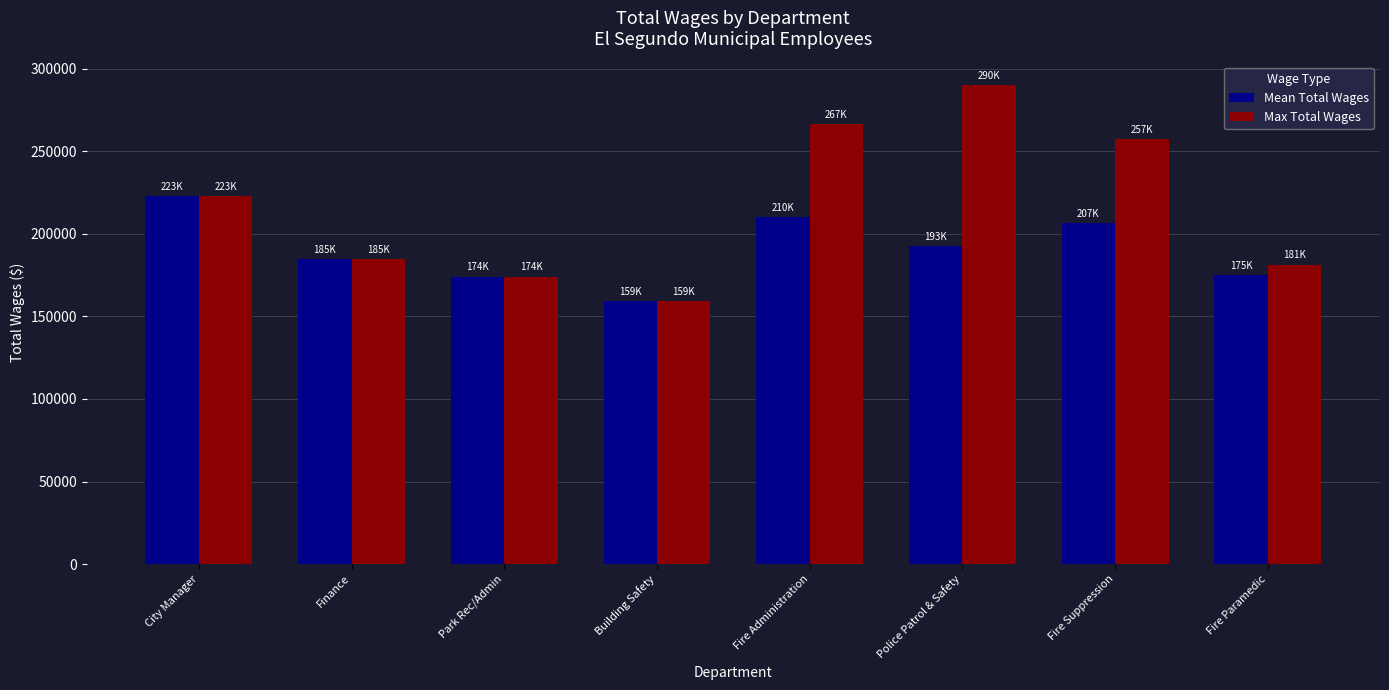

The Max Total Wages series shows 181426.0 at Fire Paramedic. True or false?

True